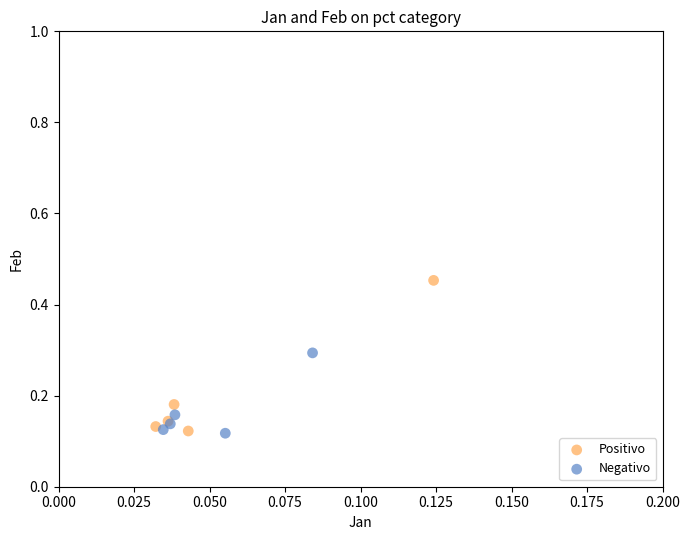

What are all the series names shown in the legend?

Positivo, Negativo